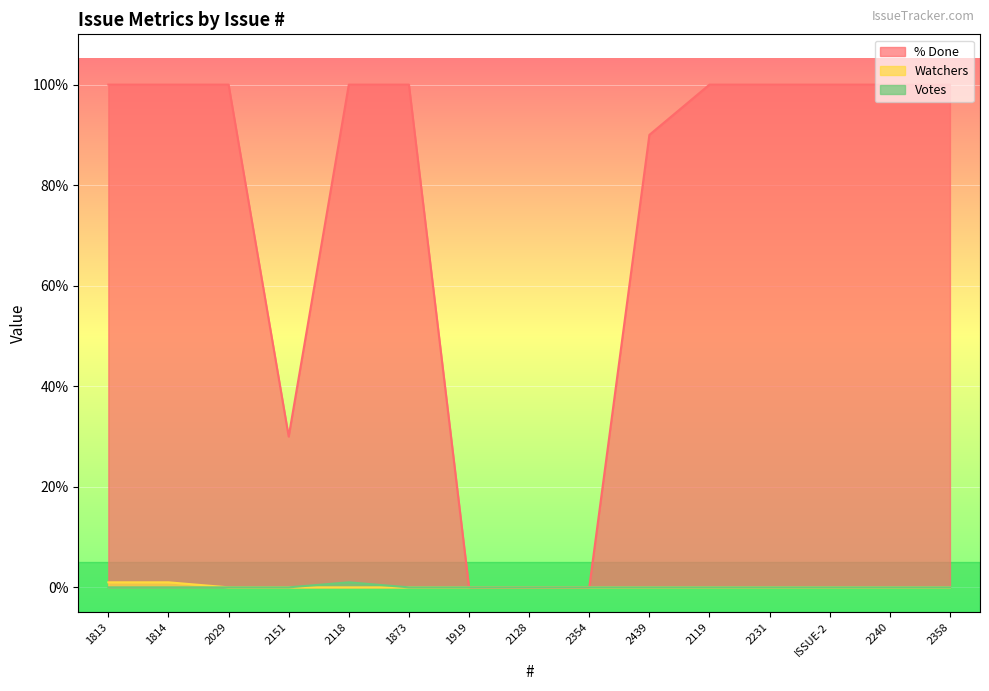

What position from the left is 2119?

11